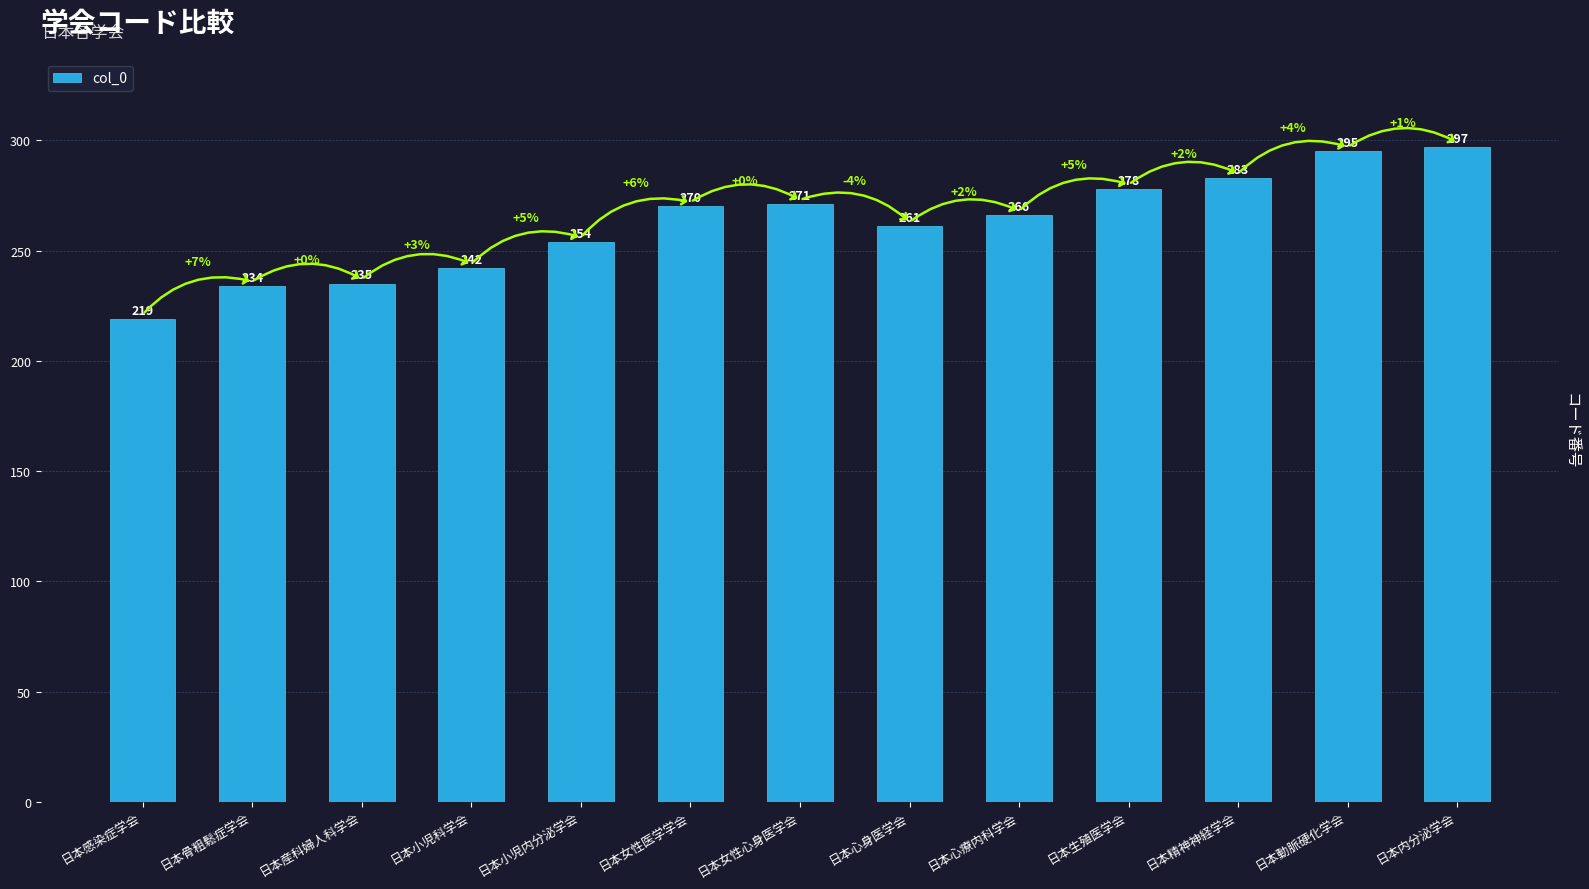

Which has a higher value, 日本心療内科学会 or 日本骨粗鬆症学会?

日本心療内科学会